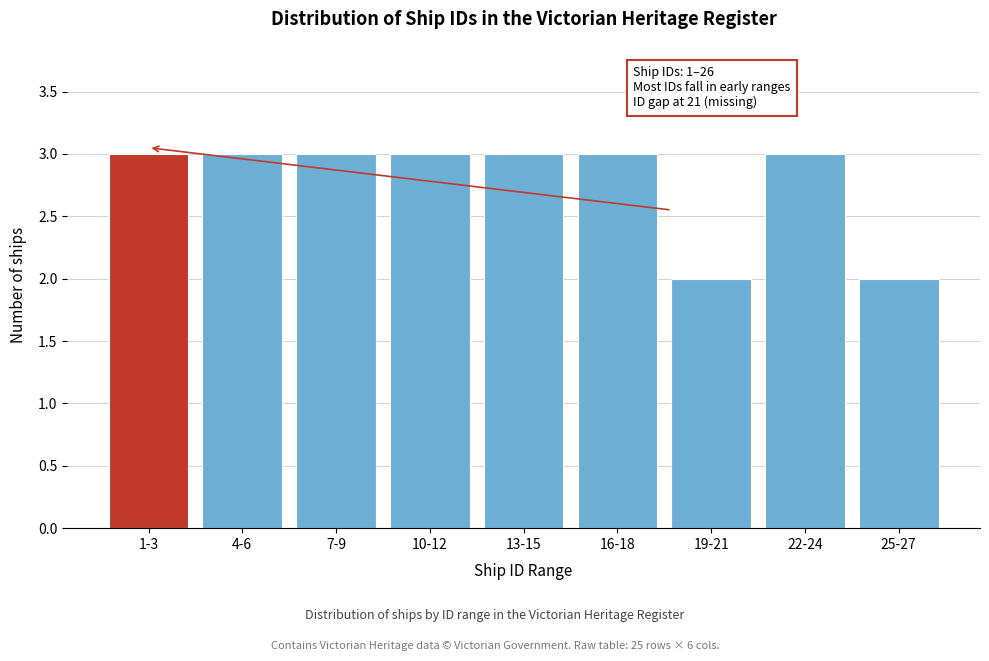

Reading left to right, transcribe all the data shown in this chart.

1-3=3	4-6=3	7-9=3	10-12=3	13-15=3	16-18=3	19-21=2	22-24=3	25-27=2